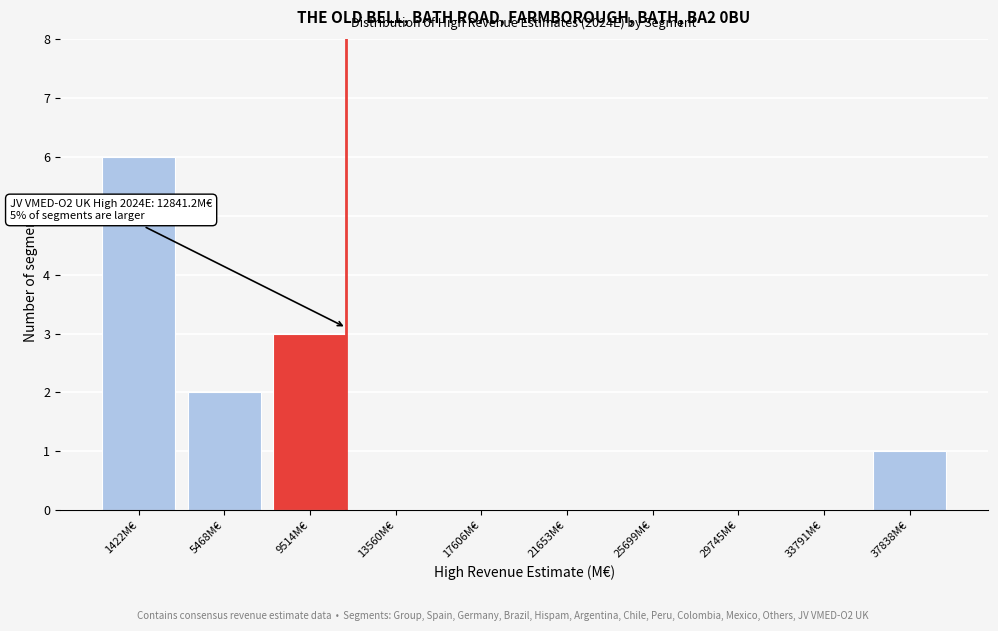

Reading left to right, transcribe all the data shown in this chart.

1422M€=6	5468M€=2	9514M€=3	13560M€=0	17606M€=0	21653M€=0	25699M€=0	29745M€=0	33791M€=0	37838M€=1